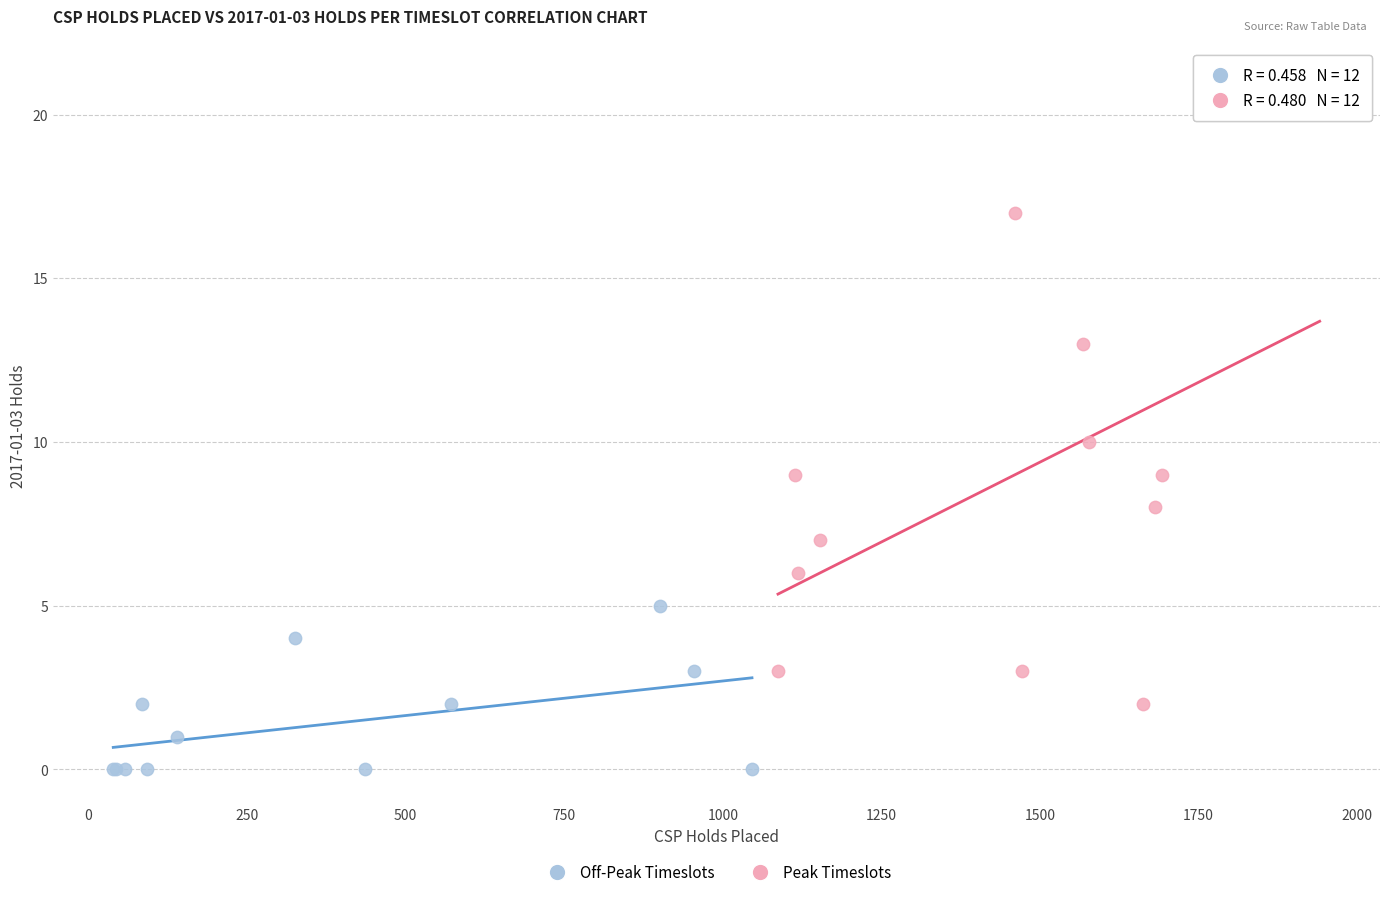

Which series reaches the maximum Y coordinate?

Peak Timeslots